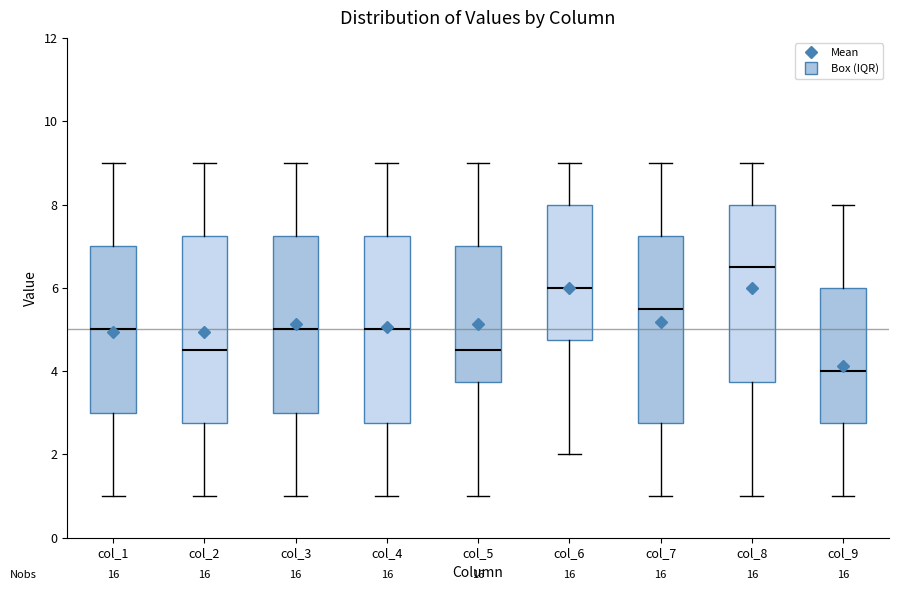

Reading left to right, transcribe this box plot: for each box, give where its median line is, the range the box spans, and where its two whiskers end, as read against the y-axis. The values are not printed on the chart, so give them approximately, as read against the axis.

col_1: median 5.0, box 3.0 to 7.0, whiskers 1.0 to 9.0
col_2: median 4.6, box 2.8 to 7.2, whiskers 1.0 to 9.0
col_3: median 5.0, box 3.0 to 7.2, whiskers 1.0 to 9.0
col_4: median 5.0, box 2.8 to 7.2, whiskers 1.0 to 9.0
col_5: median 4.6, box 3.8 to 7.0, whiskers 1.0 to 9.0
col_6: median 6.0, box 4.8 to 8.0, whiskers 2.0 to 9.0
col_7: median 5.6, box 2.8 to 7.2, whiskers 1.0 to 9.0
col_8: median 6.6, box 3.8 to 8.0, whiskers 1.0 to 9.0
col_9: median 4.0, box 2.8 to 6.0, whiskers 1.0 to 8.0